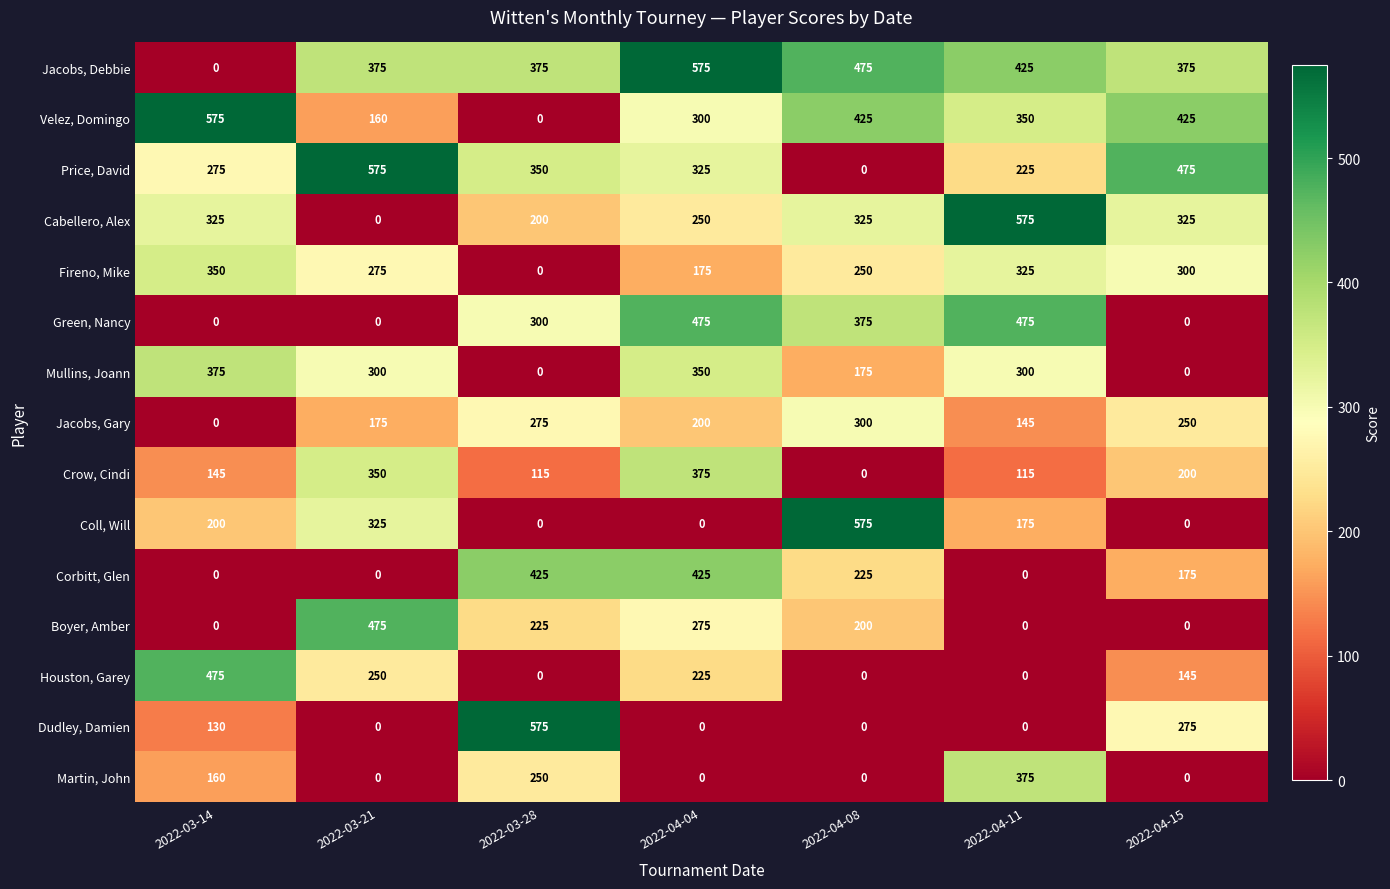

What is the approximate value of Price, David at 2022-03-21, to the nearest 50?

600